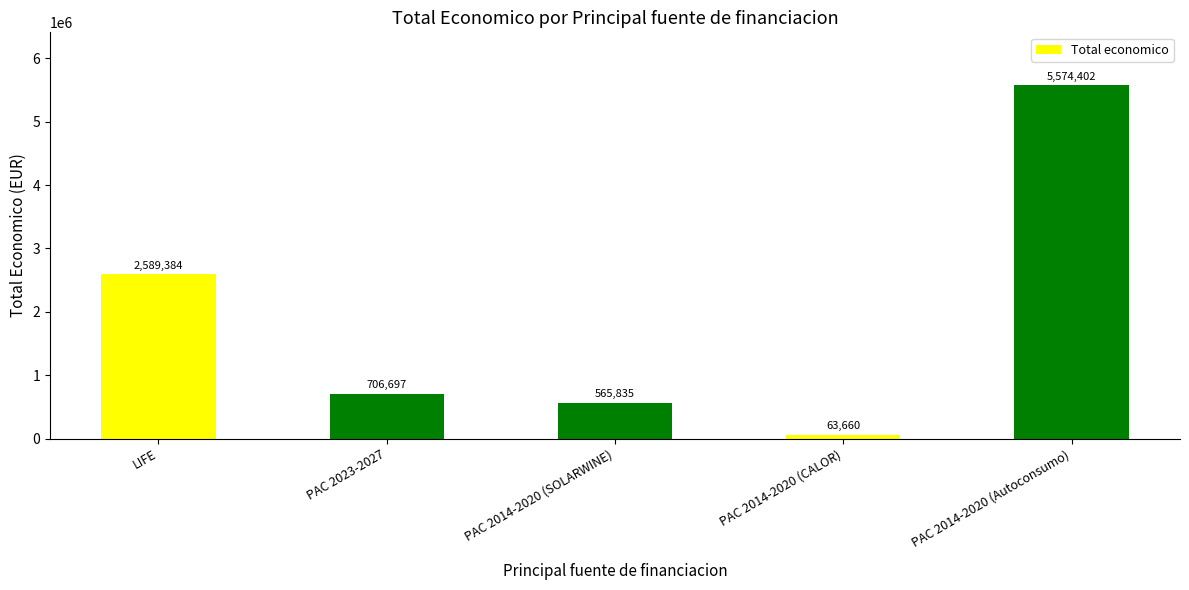

The chart shows a value of 8666746 at PAC 2014-2020 (Autoconsumo). True or false?

False